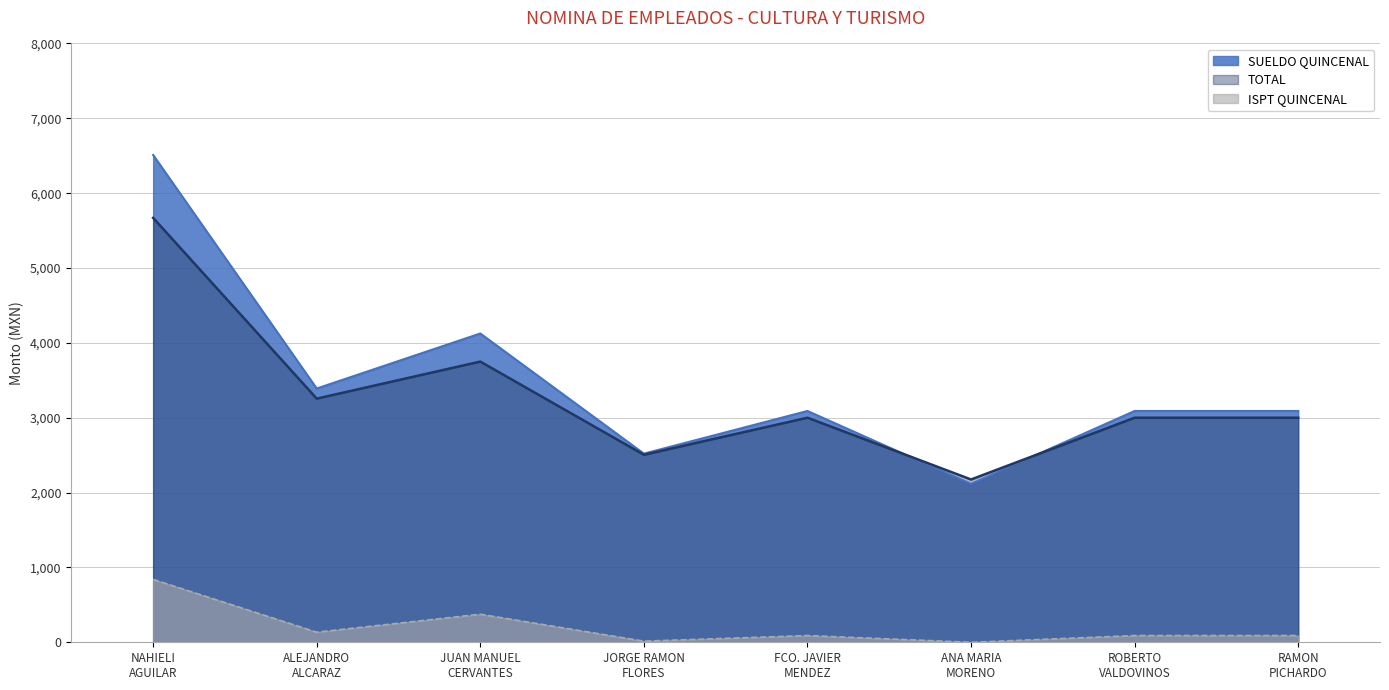

Which series has the widest spread of values?

SUELDO QUINCENAL